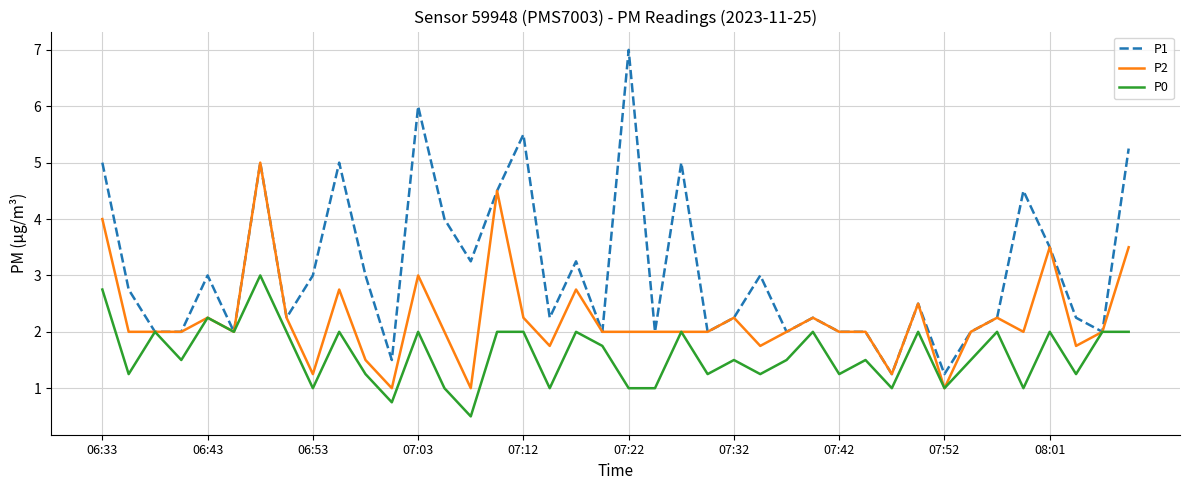

What is the minimum value shown in the chart?

0.5